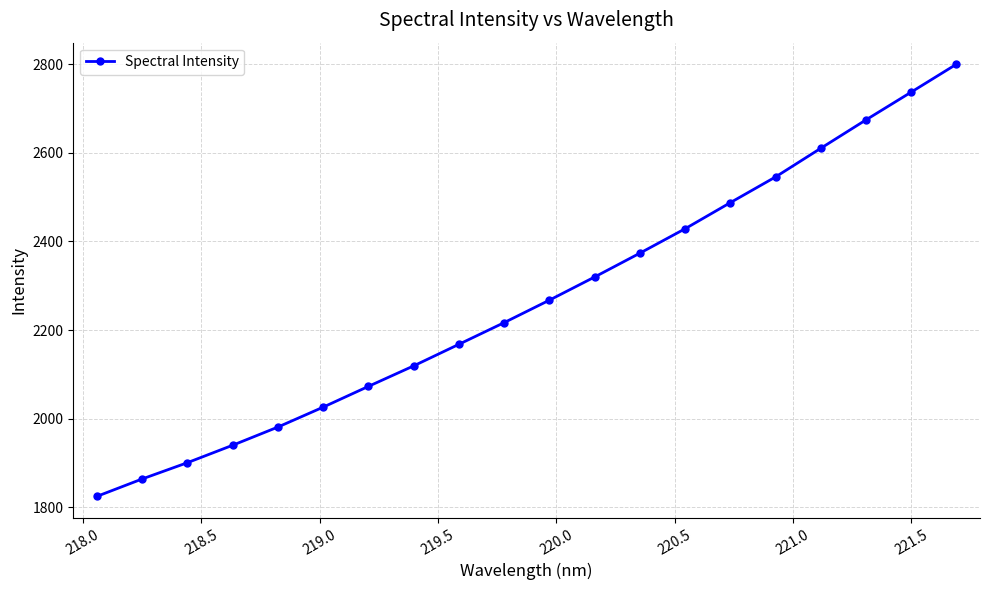

How many categories are shown in the chart?

20